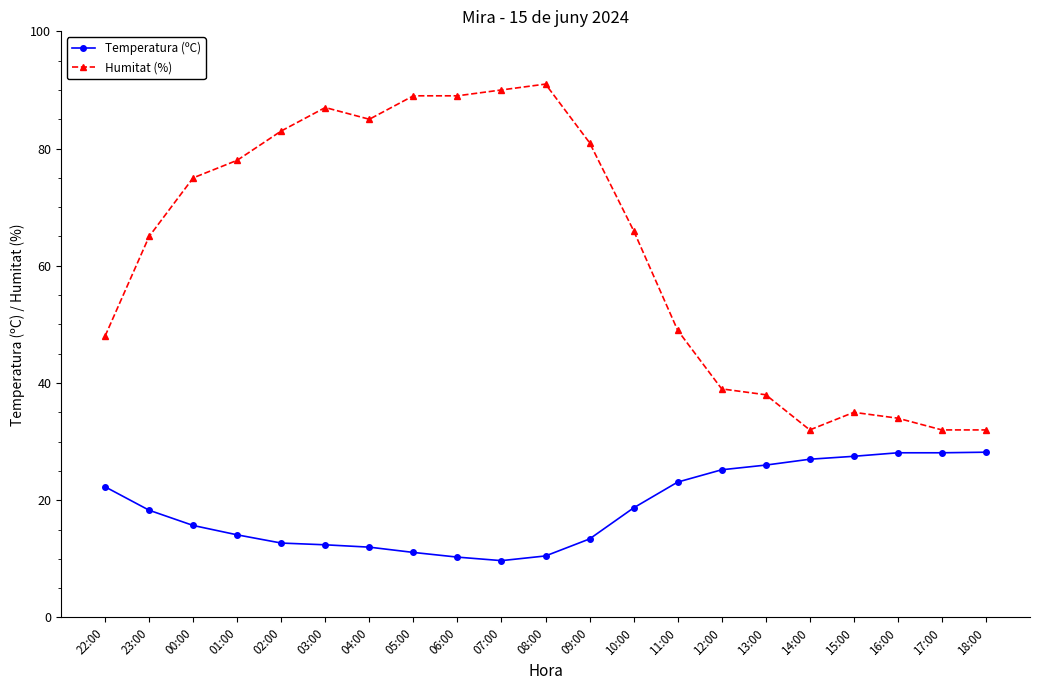

At which category does Humitat (%) reach its first local valley?

04:00